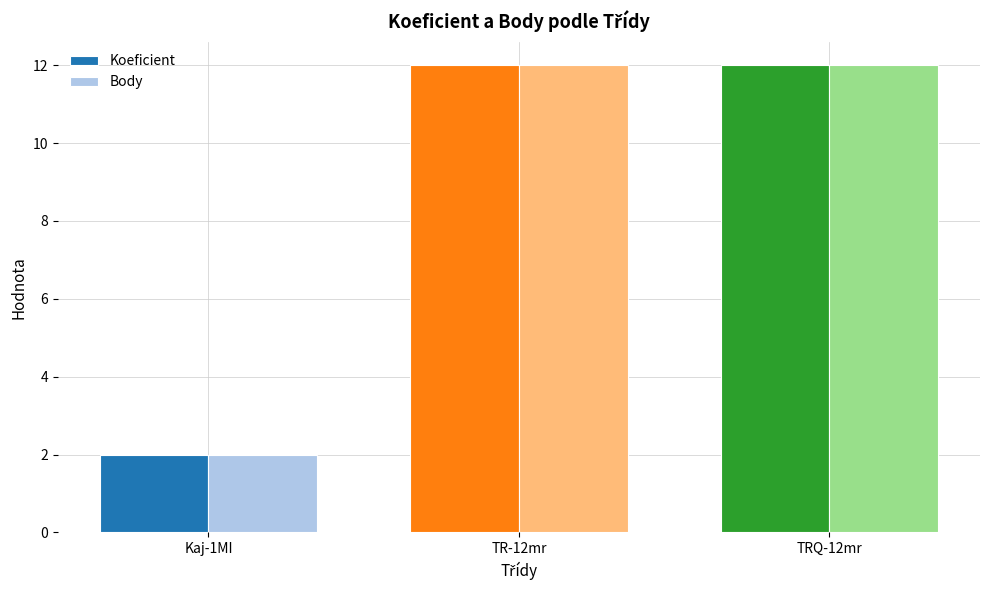

Is it true that Koeficient equals 2 at Kaj-1MI?

True